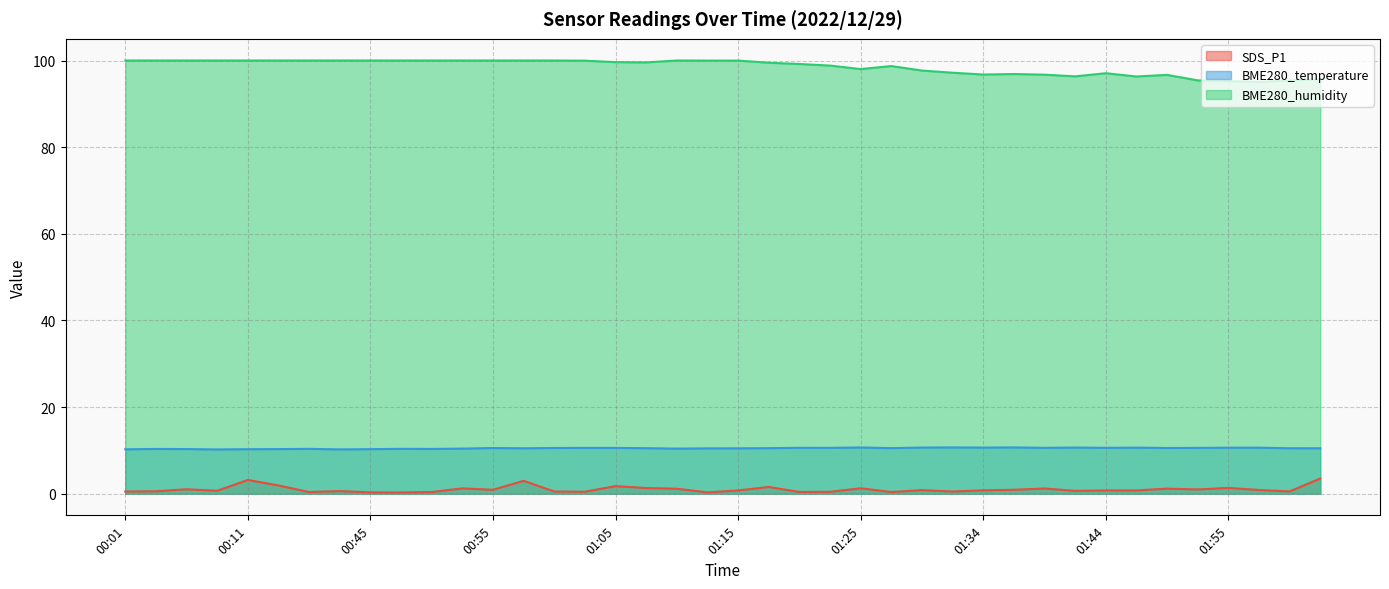

Reading left to right, what are all the values shown in this chart?

SDS_P1: 0.5	0.6	1.0	0.7	3.2	1.9	0.4	0.6	0.3	0.3	0.4	1.2	0.9	3.0	0.5	0.5	1.8	1.3	1.1	0.3	0.8	1.6	0.4	0.4	1.2	0.4	0.8	0.5	0.8	0.9	1.2	0.7	0.8	0.8	1.2	1.0	1.3	0.8	0.5	3.5
BME280_temperature: 10.2	10.3	10.3	10.2	10.3	10.3	10.3	10.2	10.3	10.3	10.3	10.4	10.5	10.5	10.6	10.6	10.6	10.5	10.4	10.5	10.5	10.5	10.6	10.6	10.7	10.5	10.7	10.7	10.6	10.7	10.6	10.7	10.6	10.6	10.6	10.6	10.6	10.6	10.5	10.5
BME280_humidity: 100.0	100.0	100.0	100.0	100.0	100.0	100.0	100.0	100.0	100.0	100.0	100.0	100.0	100.0	100.0	100.0	99.6	99.6	100.0	100.0	100.0	99.5	99.2	98.8	98.0	98.7	97.7	97.2	96.8	96.9	96.7	96.3	97.1	96.3	96.7	95.4	95.2	95.1	95.4	95.7